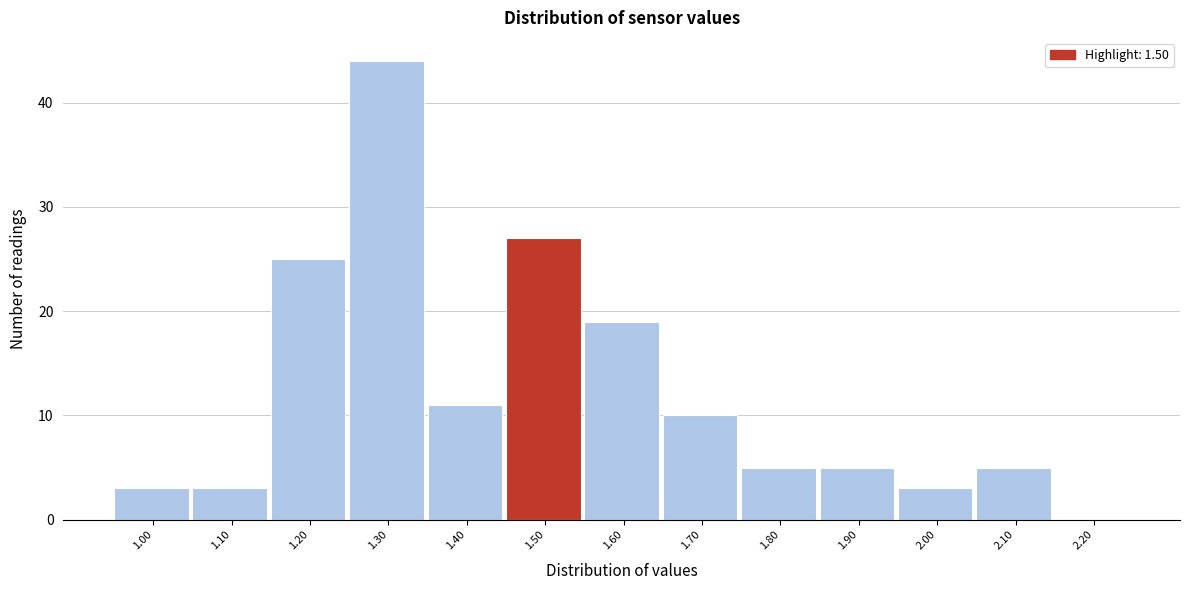

Reading left to right, extract all data points from this chart.

1.00=3	1.10=3	1.20=25	1.30=44	1.40=11	1.50=27	1.60=19	1.70=10	1.80=5	1.90=5	2.00=3	2.10=5	2.20=0